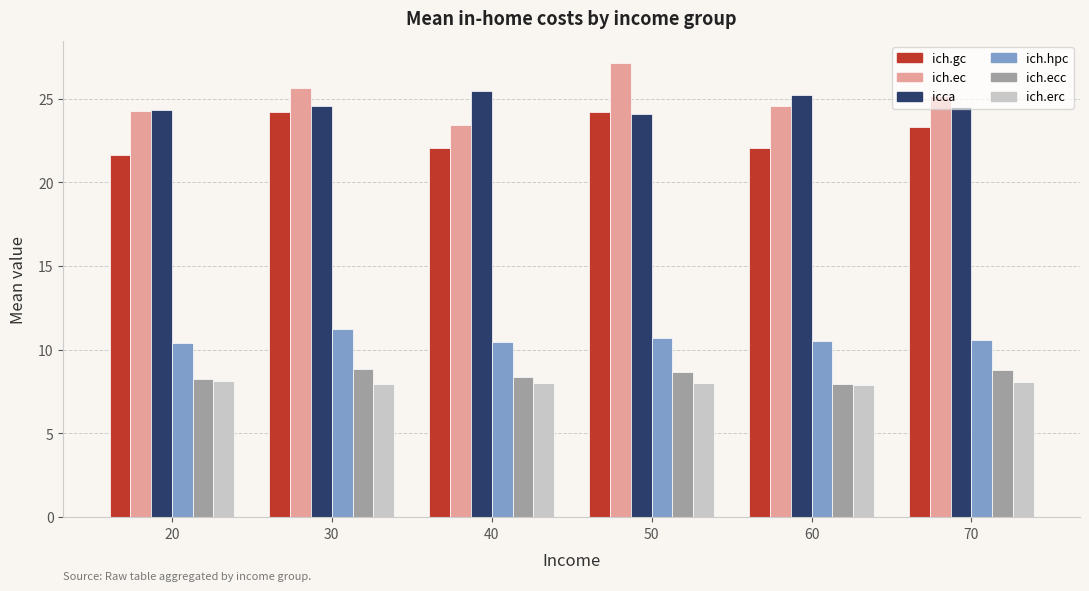

What is the average value of the ich.hpc series?

10.6